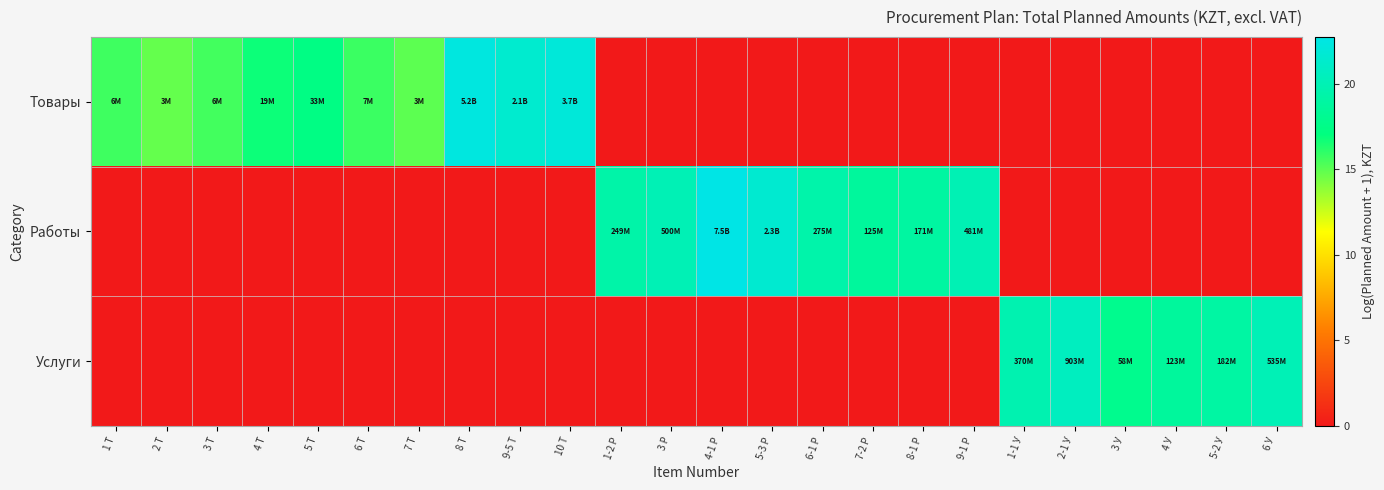

Reading left to right, extract all data points from this chart.

Товары: 1 Т=15.7	2 Т=14.8	3 Т=15.6	4 Т=16.8	5 Т=17.3	6 Т=15.7	7 Т=15.0	8 Т=22.4	9-5 Т=21.5	10 Т=22.0	1-2 Р=0.0	3 Р=0.0	4-1 Р=0.0	5-3 Р=0.0	6-1 Р=0.0	7-2 Р=0.0	8-1 Р=0.0	9-1 Р=0.0	1-1 У=0.0	2-1 У=0.0	3 У=0.0	4 У=0.0	5-2 У=0.0	6 У=0.0
Работы: 1 Т=0.0	2 Т=0.0	3 Т=0.0	4 Т=0.0	5 Т=0.0	6 Т=0.0	7 Т=0.0	8 Т=0.0	9-5 Т=0.0	10 Т=0.0	1-2 Р=19.3	3 Р=20.0	4-1 Р=22.7	5-3 Р=21.6	6-1 Р=19.4	7-2 Р=18.6	8-1 Р=19.0	9-1 Р=20.0	1-1 У=0.0	2-1 У=0.0	3 У=0.0	4 У=0.0	5-2 У=0.0	6 У=0.0
Услуги: 1 Т=0.0	2 Т=0.0	3 Т=0.0	4 Т=0.0	5 Т=0.0	6 Т=0.0	7 Т=0.0	8 Т=0.0	9-5 Т=0.0	10 Т=0.0	1-2 Р=0.0	3 Р=0.0	4-1 Р=0.0	5-3 Р=0.0	6-1 Р=0.0	7-2 Р=0.0	8-1 Р=0.0	9-1 Р=0.0	1-1 У=19.7	2-1 У=20.6	3 У=17.9	4 У=18.6	5-2 У=19.0	6 У=20.1